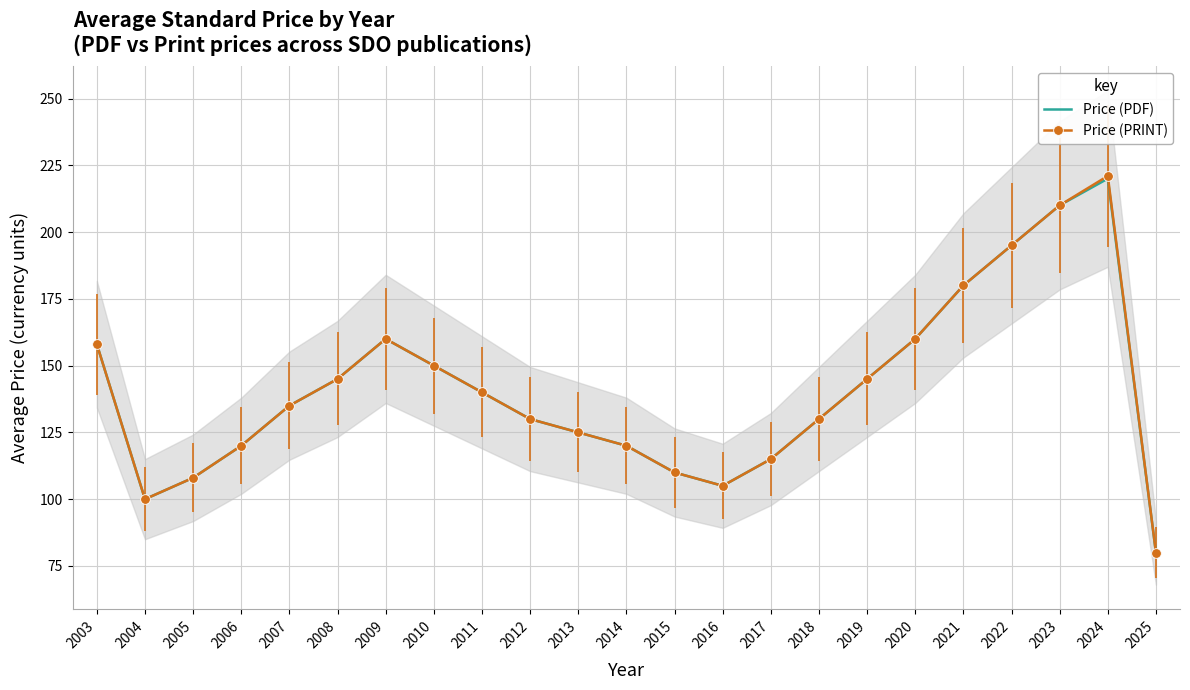

True or false: Price (PRINT) and Price (PDF) cross at least once.

False